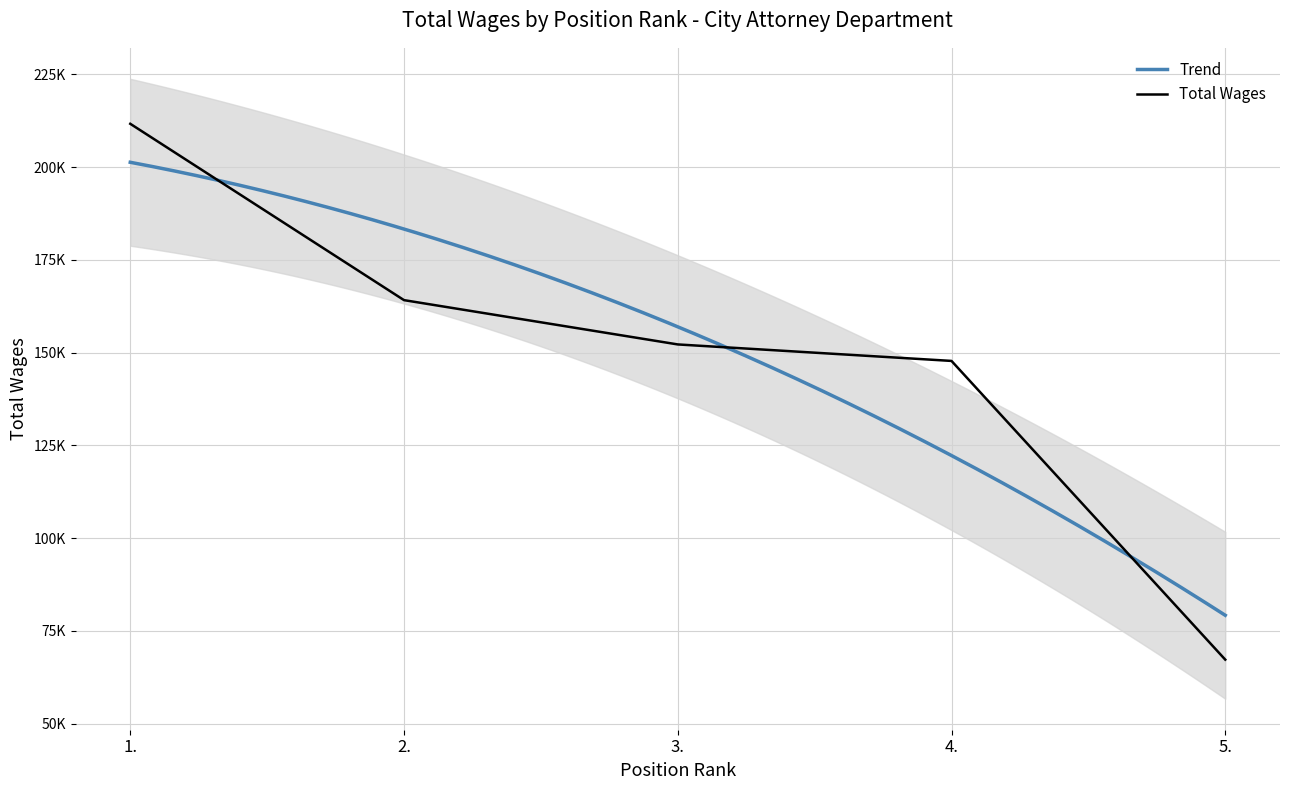

What is the sum of all values?

743086